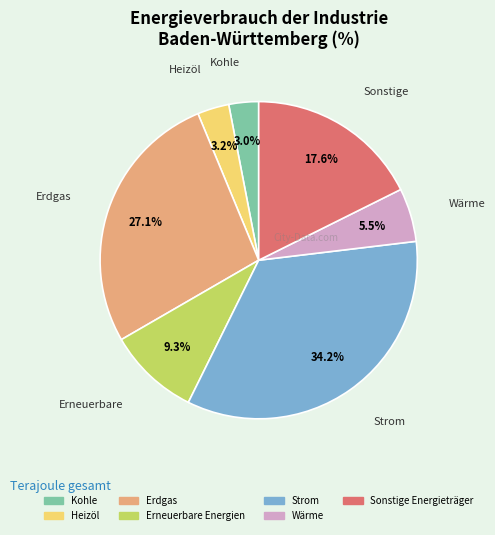

To the nearest percent, what is the combined percentage of Wärme and Sonstige Energieträger?

23%